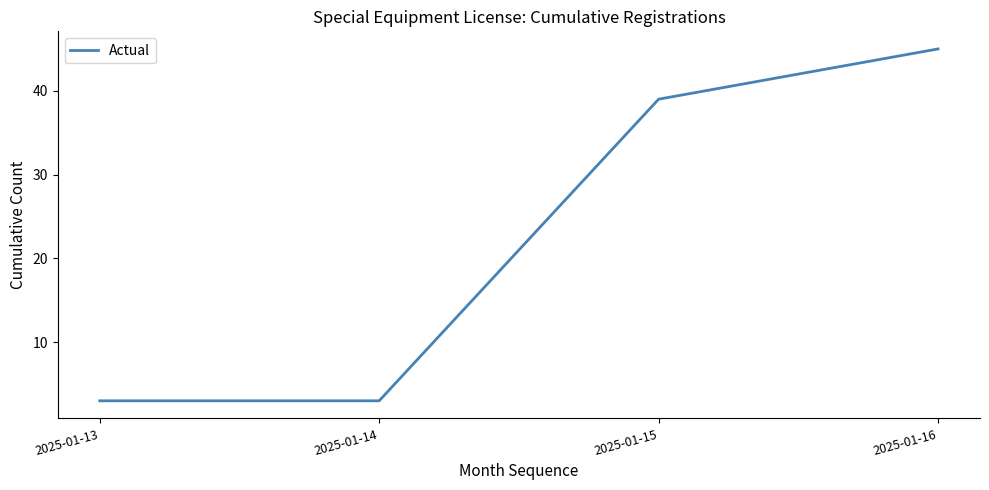

How many values are below 39?

2